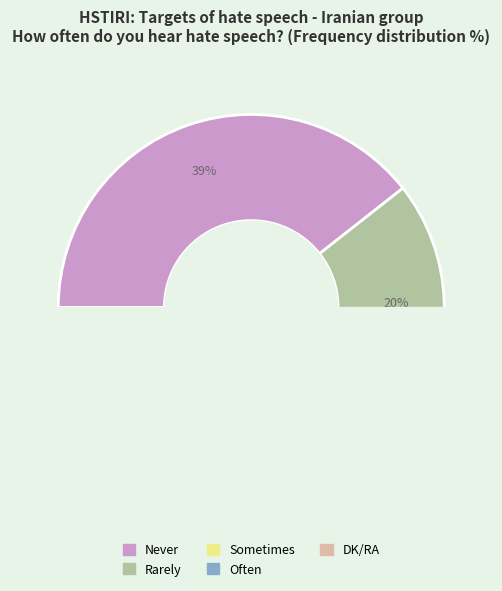

To the nearest percent, what portion does Often represent?

10%